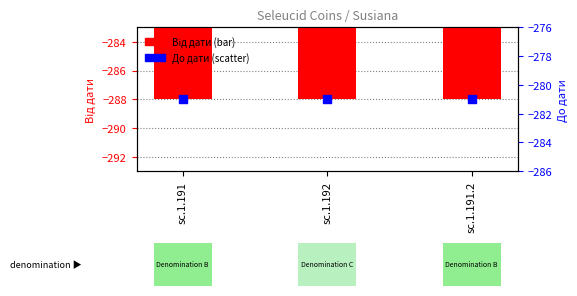

Which series reaches the minimum Y coordinate?

Від дати